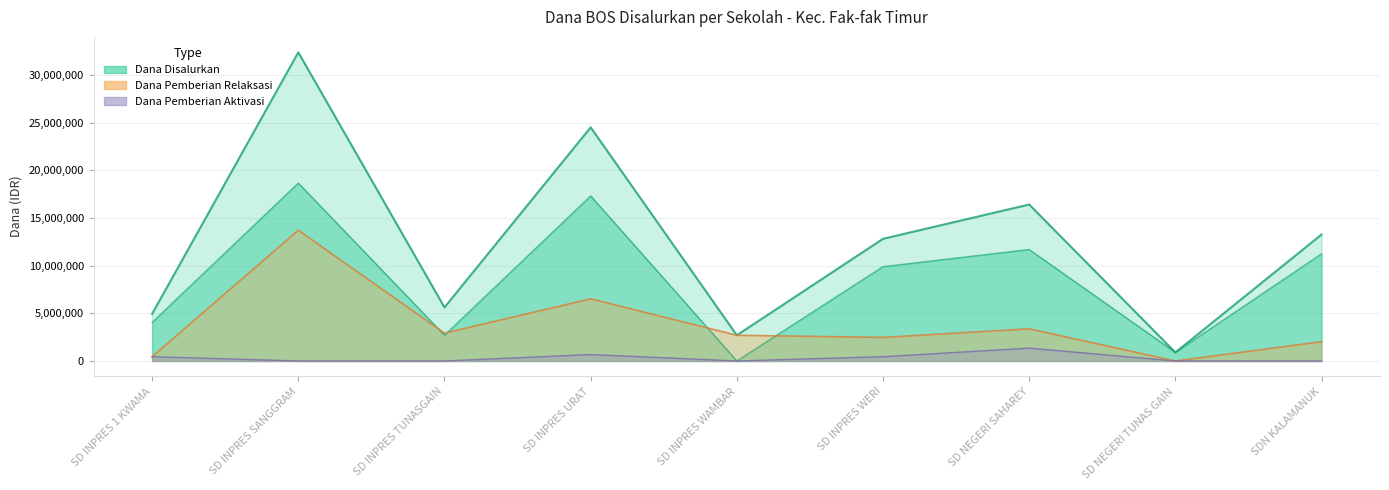

Between SD INPRES URAT and SD INPRES SANGGRAM, which is larger?

SD INPRES SANGGRAM